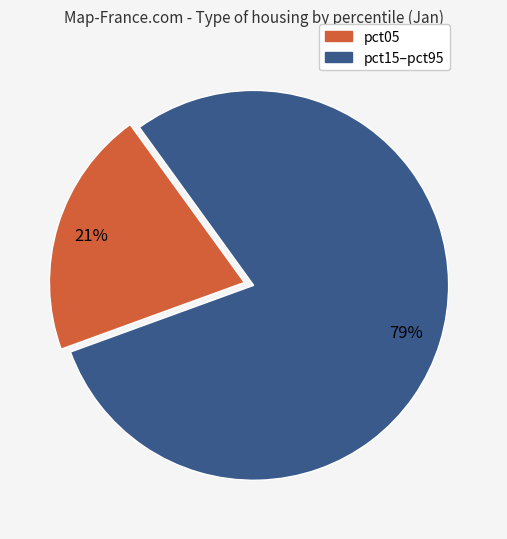

To the nearest percent, what is the average slice percentage?

50%